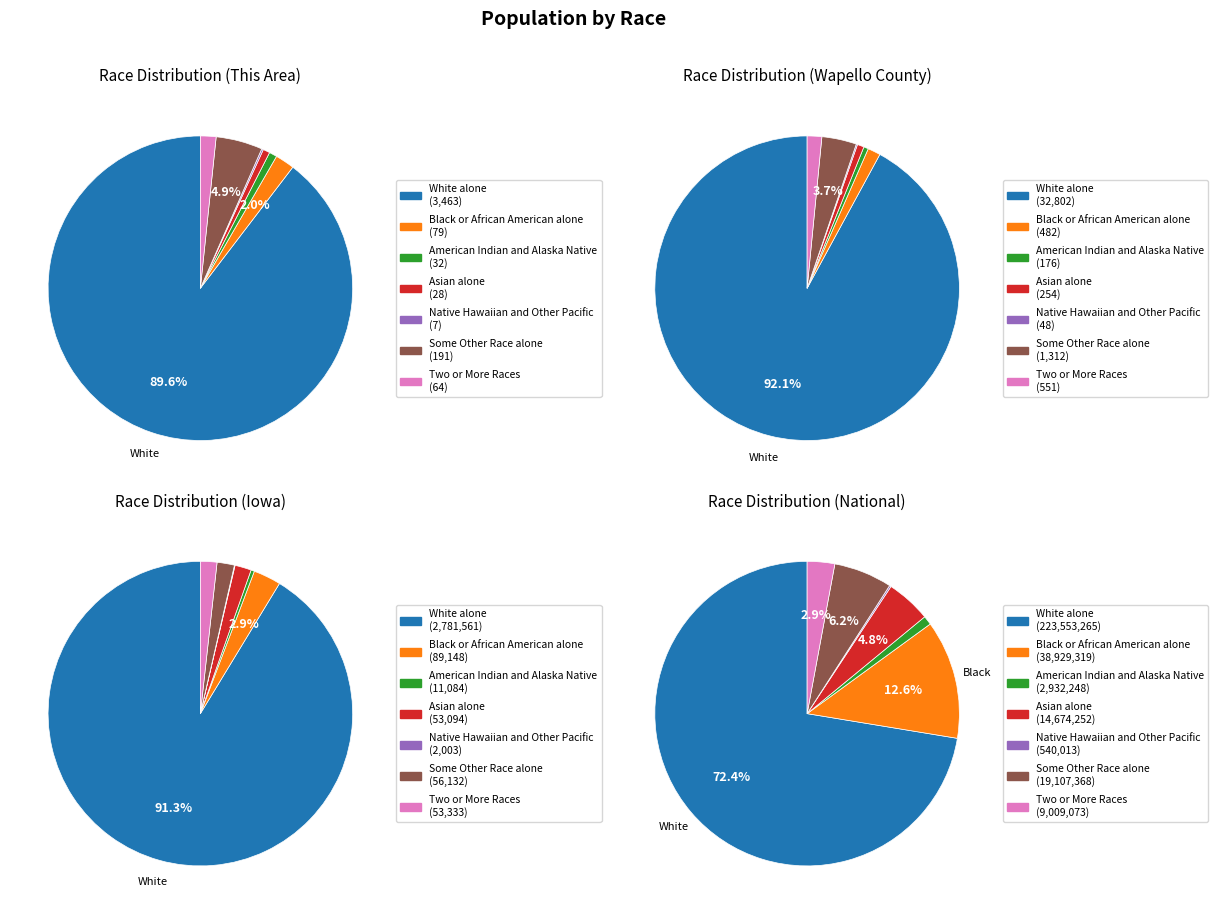

How many segments does this pie chart have?

7